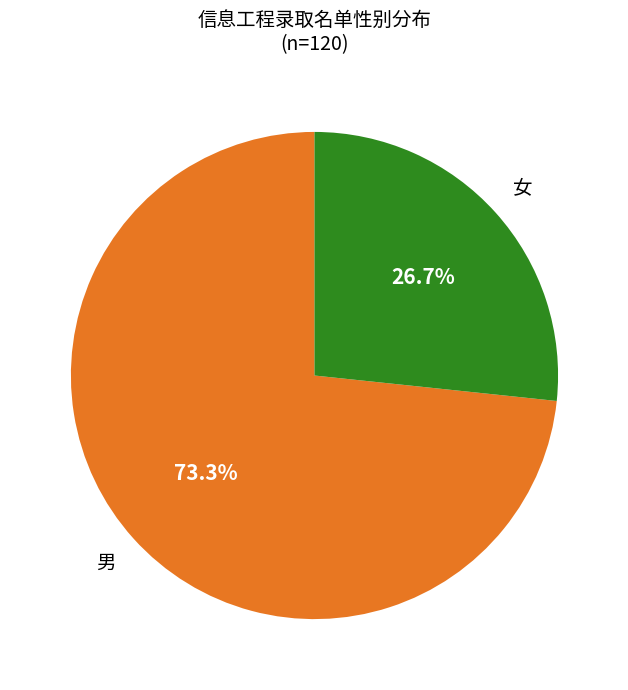

Is there any slice that represents more than half of the pie?

Yes